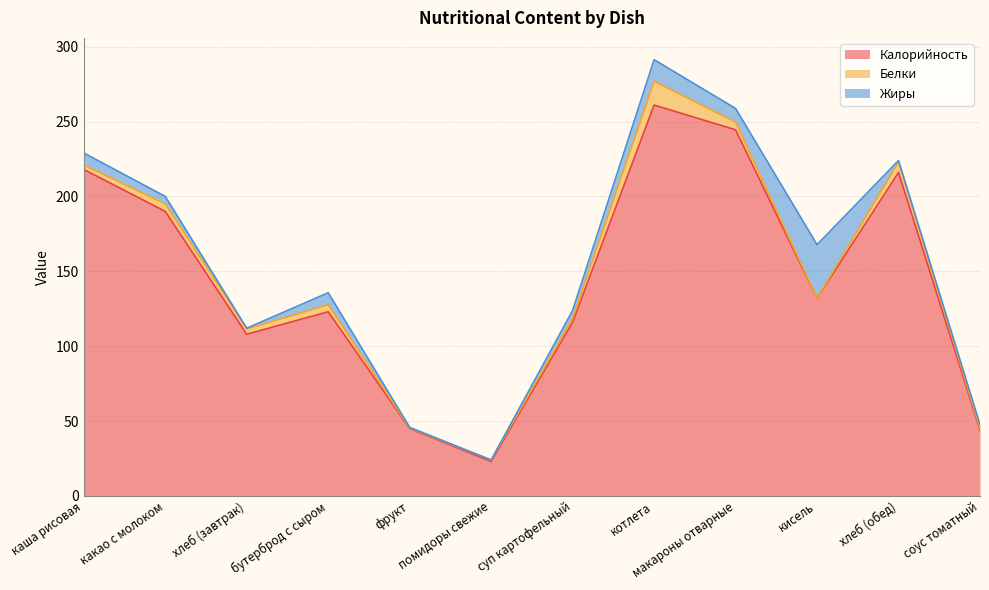

What position from the left is помидоры свежие?

6